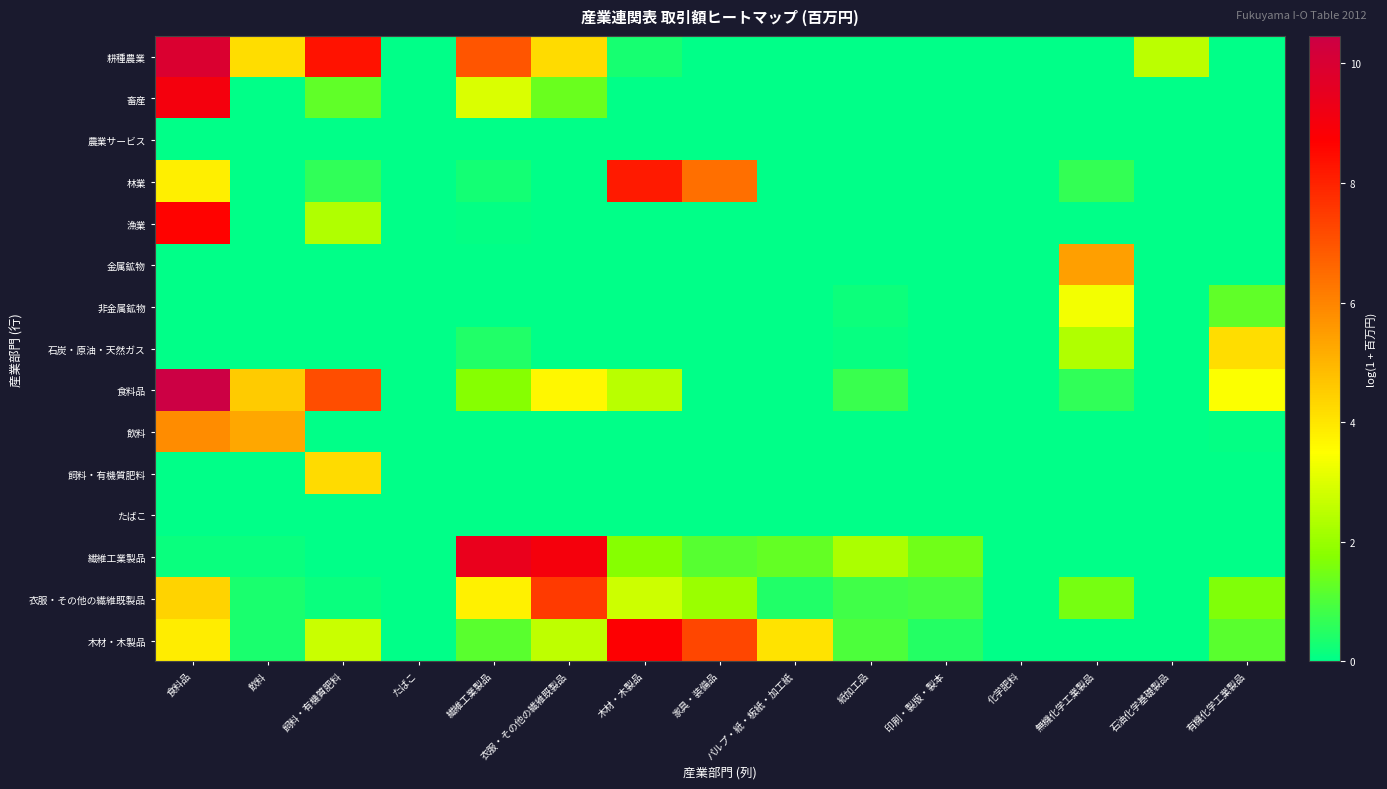

Which has a higher value, 食料品 or たばこ?

食料品